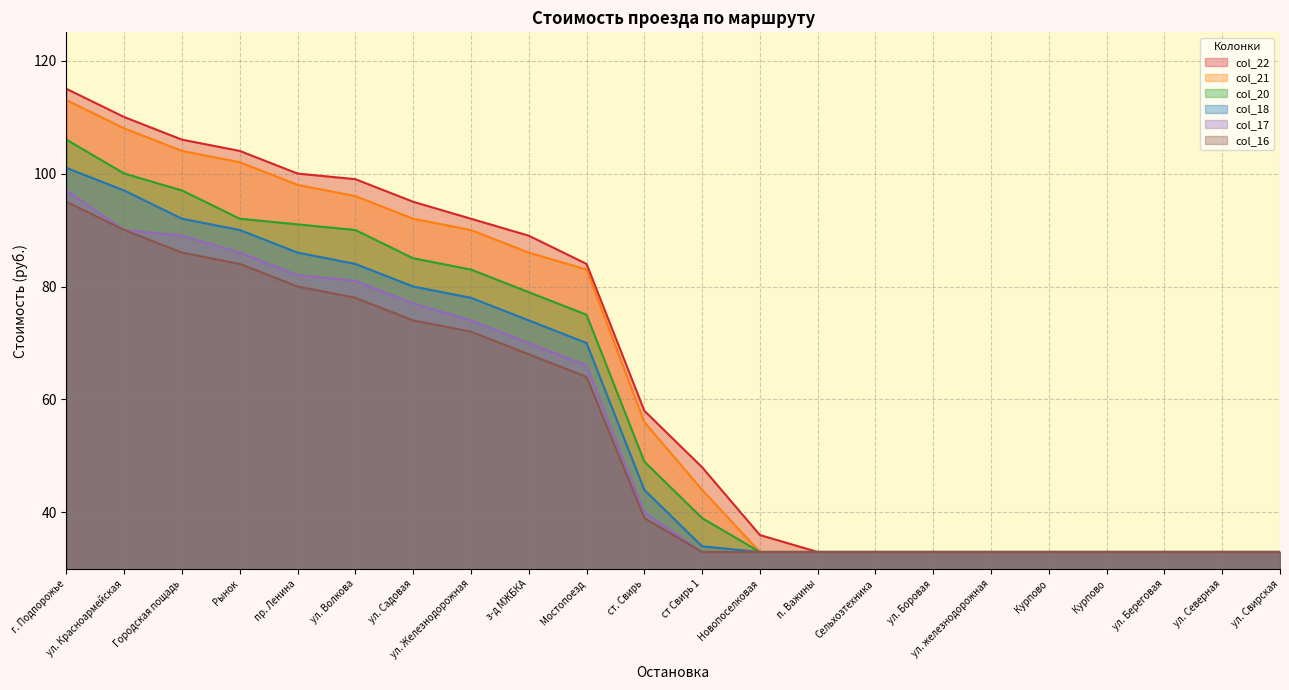

True or false: col_18 and col_22 cross at least once.

False